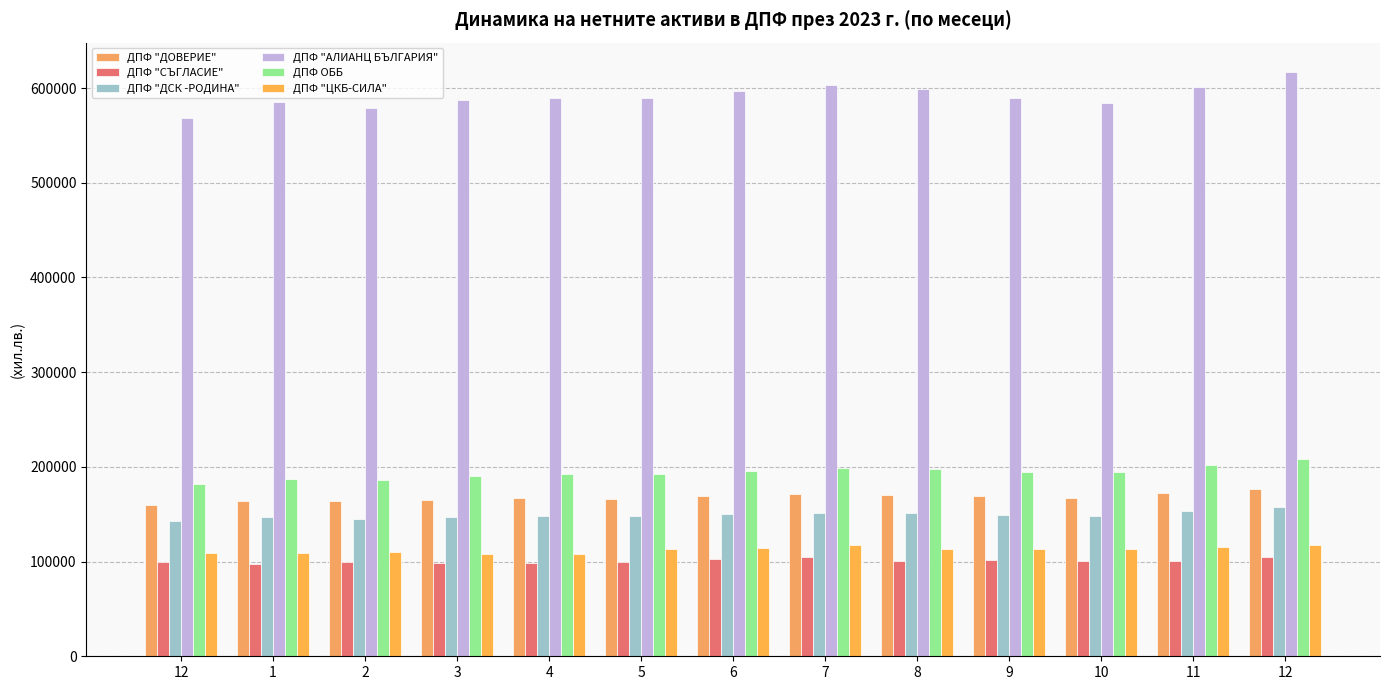

The value of ДПФ "АЛИАНЦ БЪЛГАРИЯ" at 2 is 578881. True or false?

True